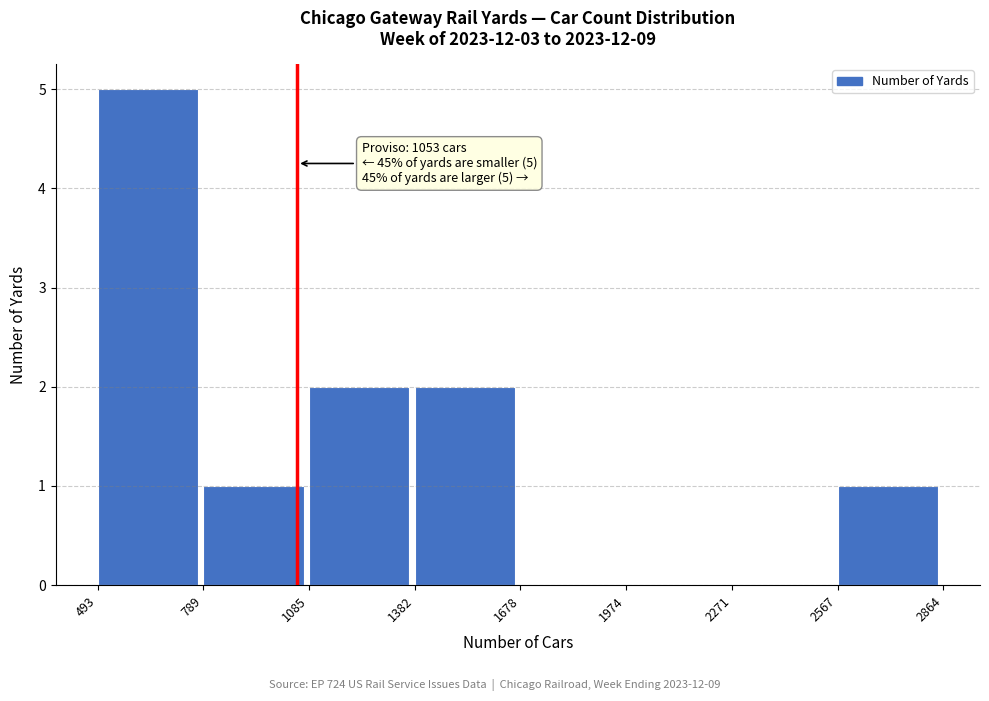

Which range on the x-axis has the tallest bar?

493 to 789